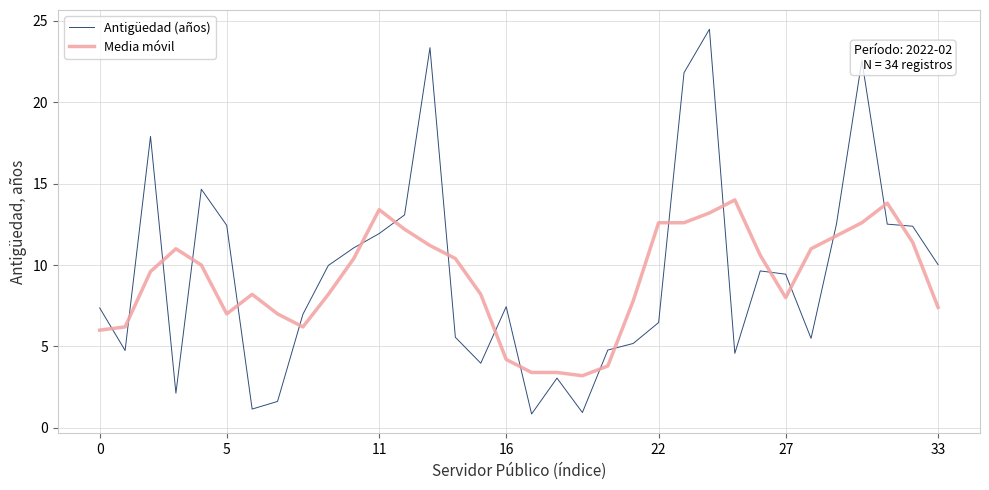

Which series has the largest range (max minus min)?

Antigüedad (años)